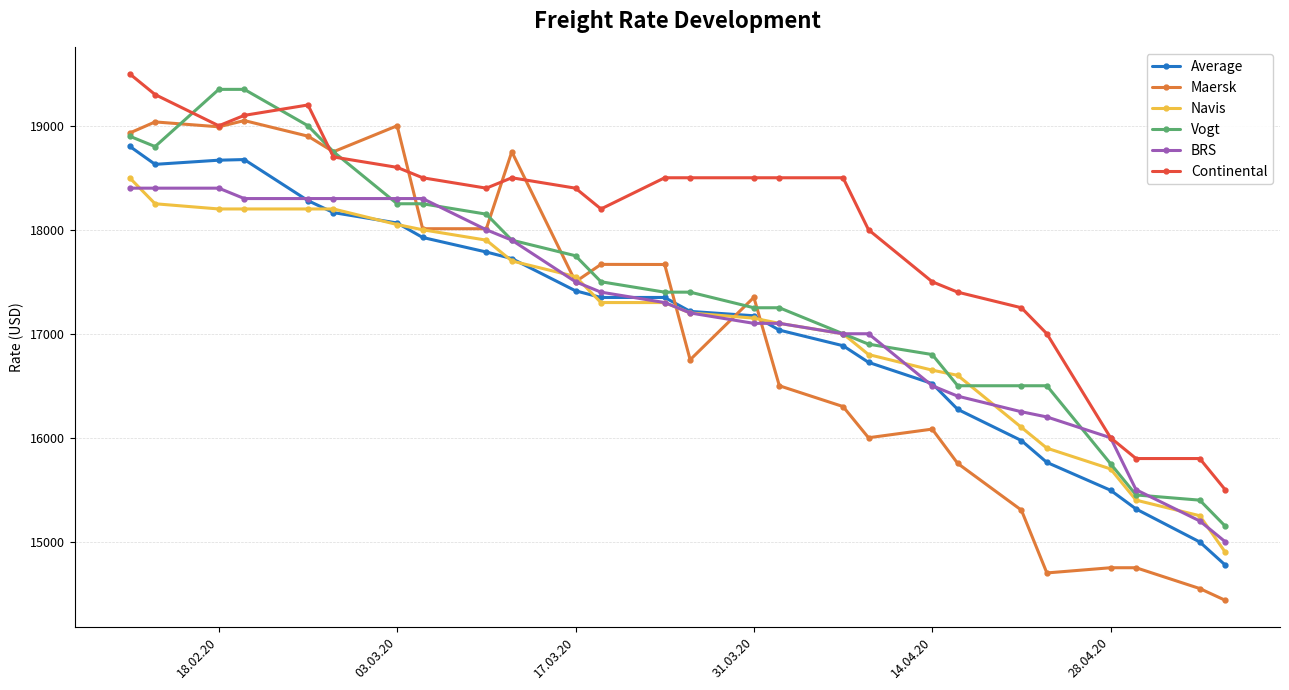

Count the number of categories in the chart.

26